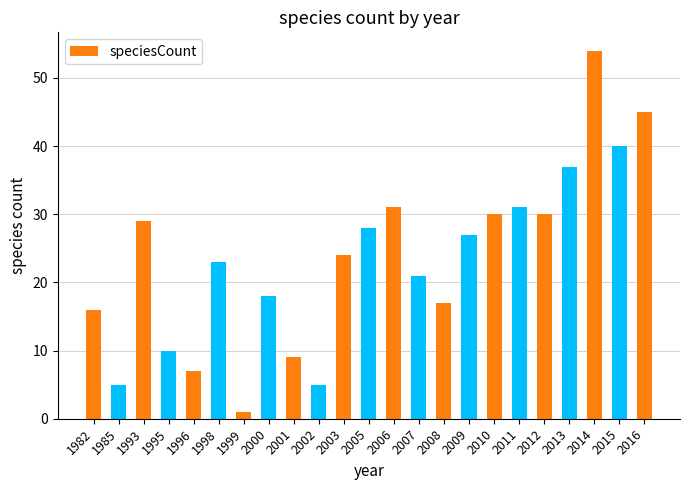

Reading right to left, extract all data points from this chart.

2016=45	2015=40	2014=54	2013=37	2012=30	2011=31	2010=30	2009=27	2008=17	2007=21	2006=31	2005=28	2003=24	2002=5	2001=9	2000=18	1999=1	1998=23	1996=7	1995=10	1993=29	1985=5	1982=16